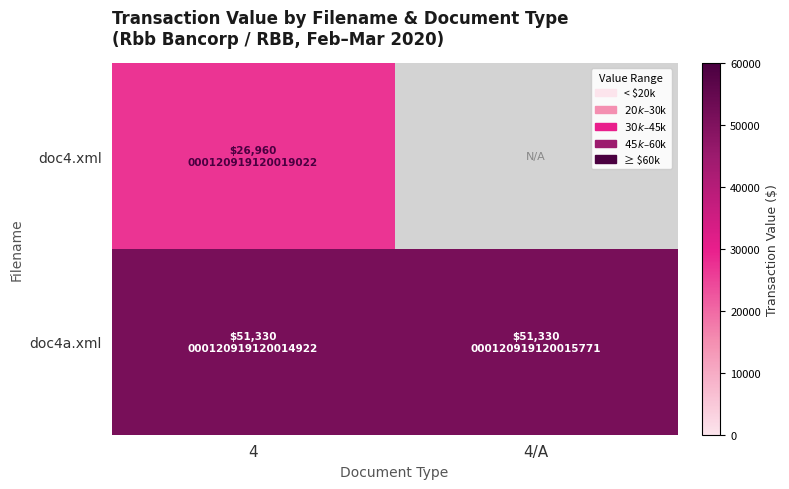

What is the highest value of the doc4.xml series?

26960